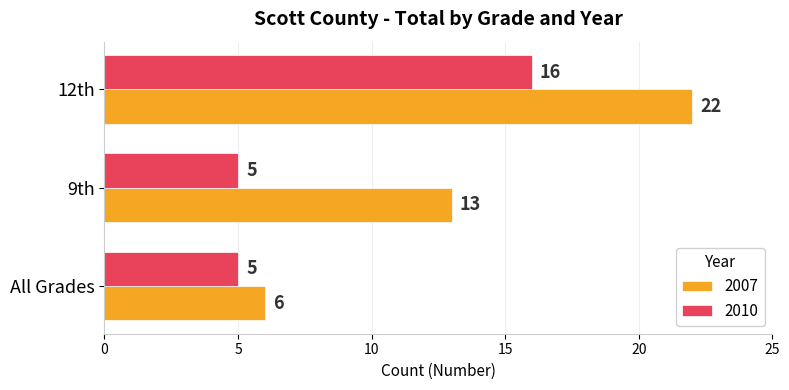

At which label is 2007 closest to 14?

9th